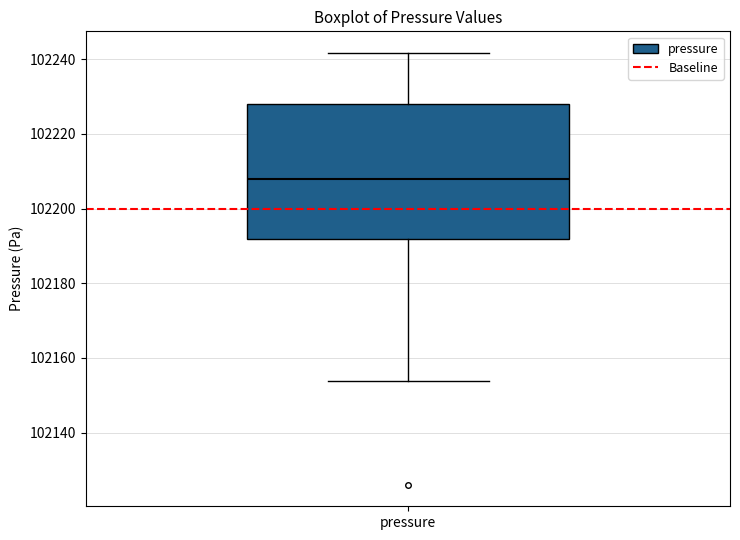

Read this box plot against the y-axis: the position of the median line, the range covered by the box, and the ends of both whiskers. The values are not printed on the chart, so give them approximately, as read against the axis.

median 102208, box 102192 to 102228, whiskers 102154 to 102242